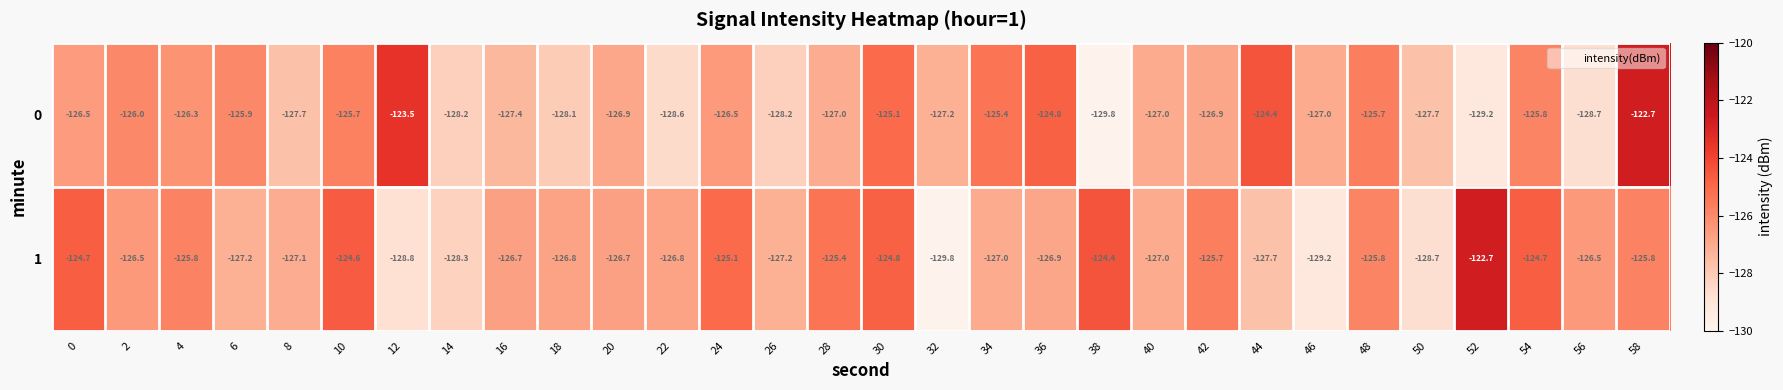

What is the spread (max minus min) of values at 0?

1.8